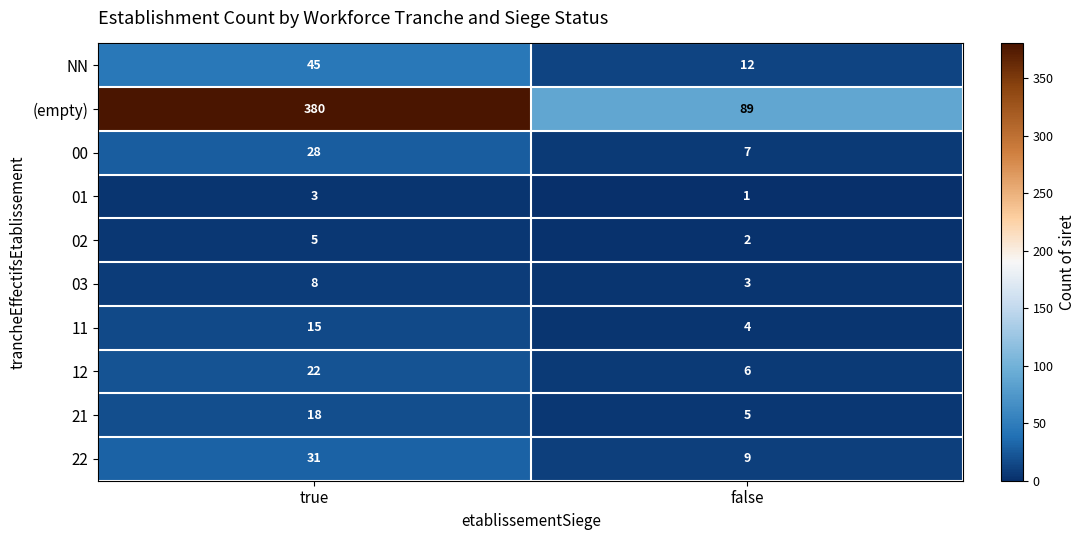

At which label is 03 closest to 5?

false